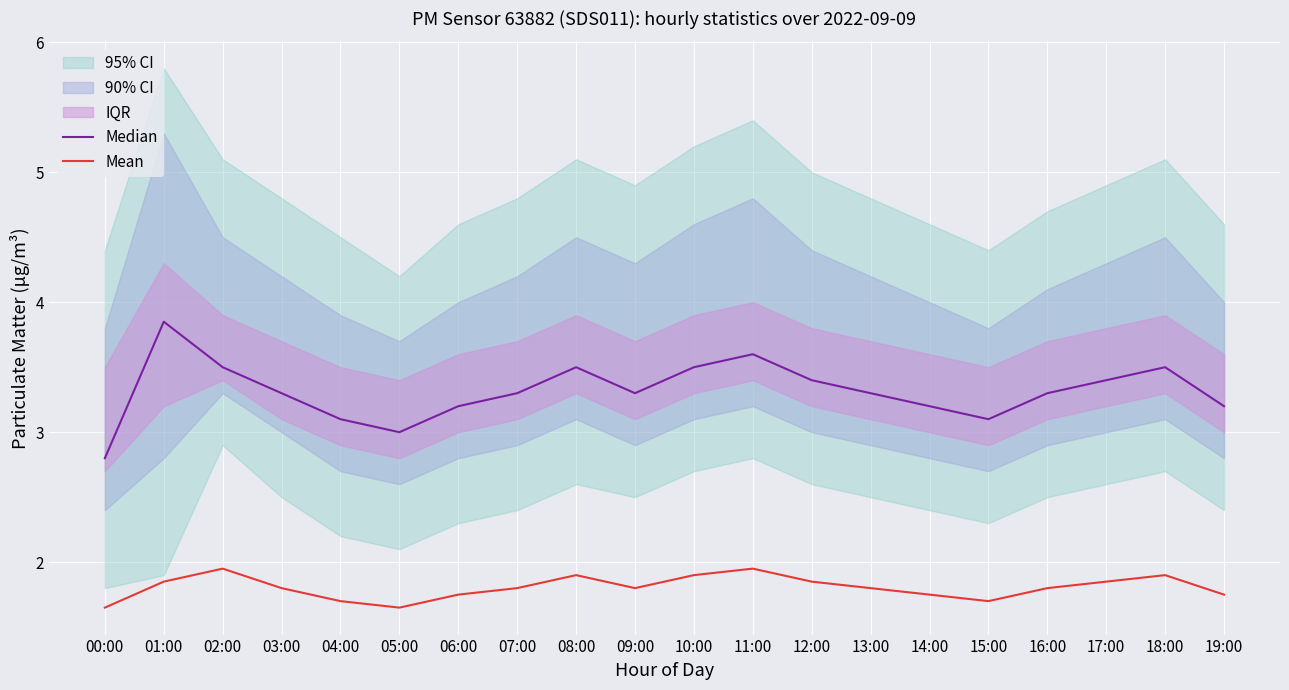

Reading right to left, transcribe all the data shown in this chart.

Median: 3.2	3.5	3.4	3.3	3.1	3.2	3.3	3.4	3.6	3.5	3.3	3.5	3.3	3.2	3.0	3.1	3.3	3.5	3.9	2.8
Mean: 1.8	1.9	1.9	1.8	1.7	1.8	1.8	1.9	1.9	1.9	1.8	1.9	1.8	1.8	1.6	1.7	1.8	1.9	1.9	1.6